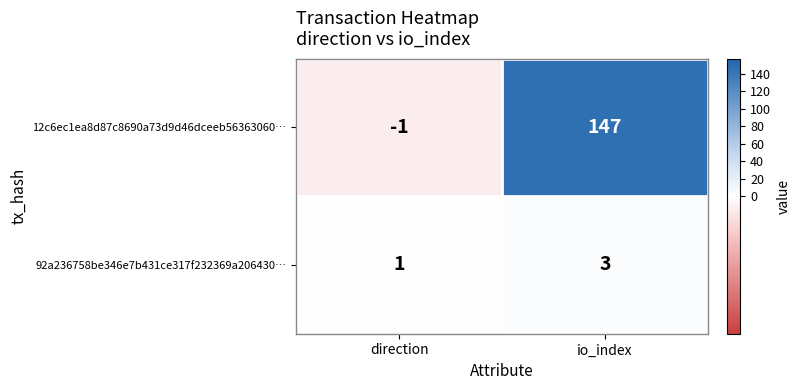

At direction, list the series in order from largest to smallest.

92a236758be346e7b431ce317f232369a206430…, 12c6ec1ea8d87c8690a73d9d46dceeb56363060…